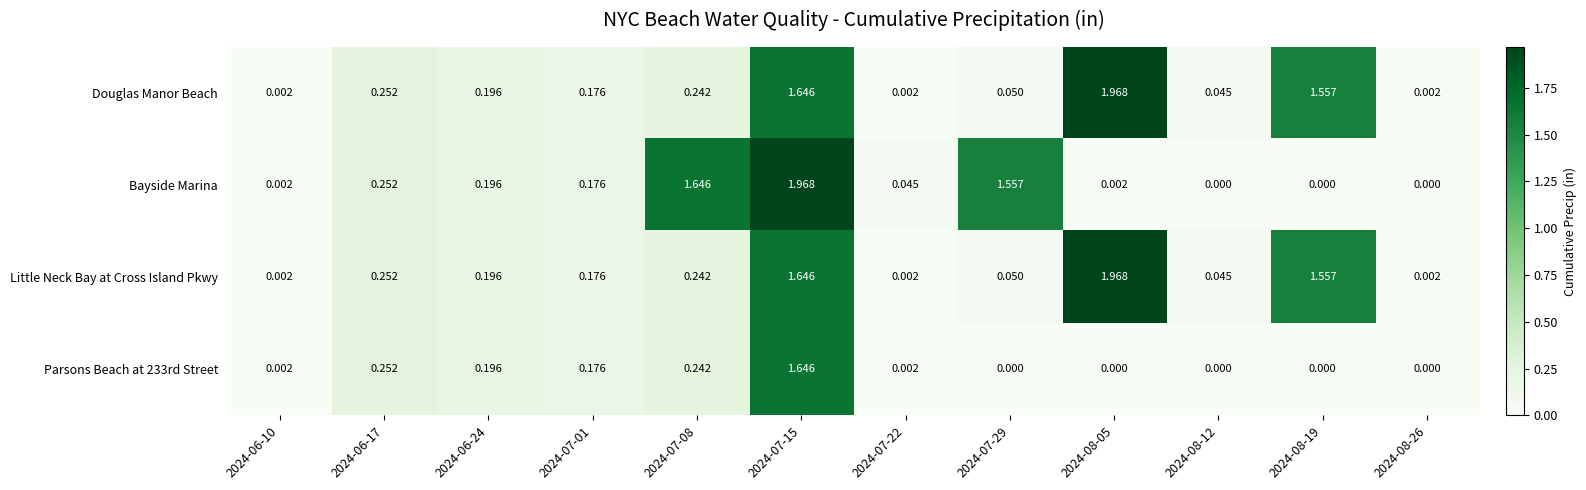

At which category is the sum across all series the highest?

2024-07-15